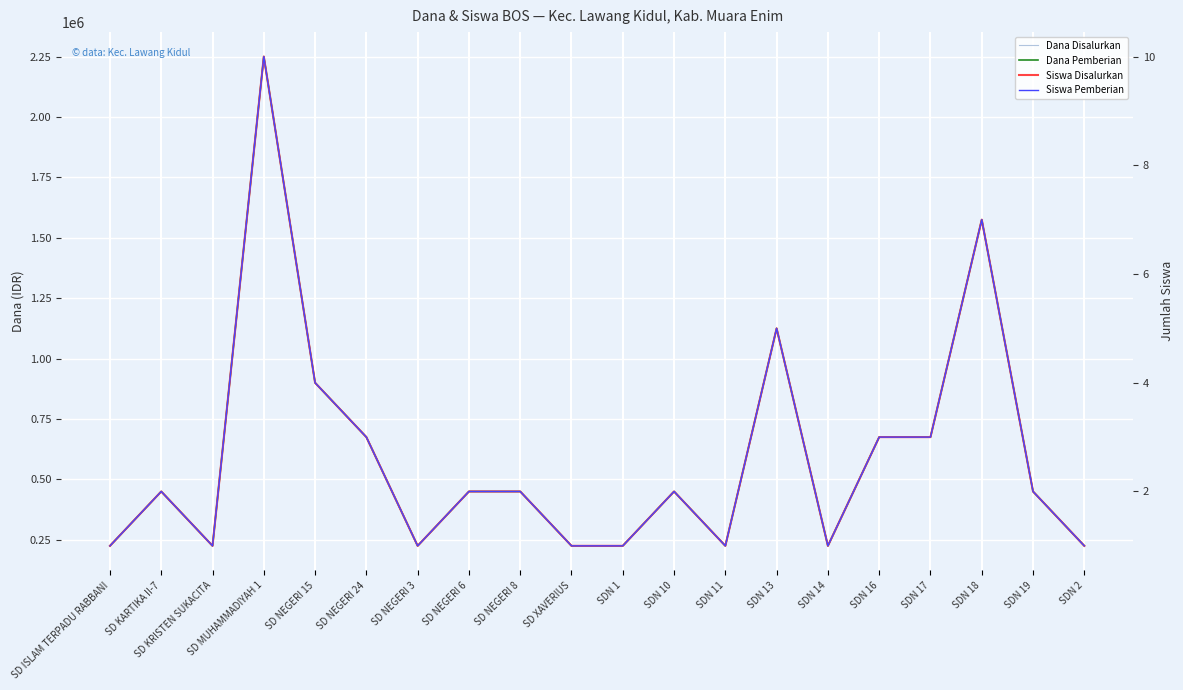

What are all the series names shown in the legend?

Dana Disalurkan, Dana Pemberian, Siswa Disalurkan, Siswa Pemberian